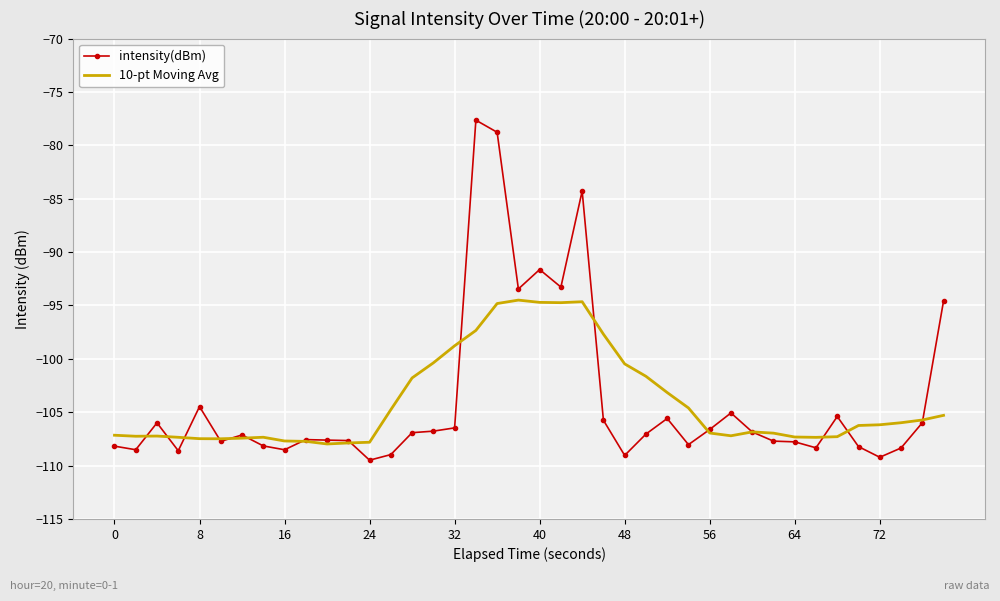

List the series in order of their peak value, highest first.

intensity(dBm), 10-pt Moving Avg